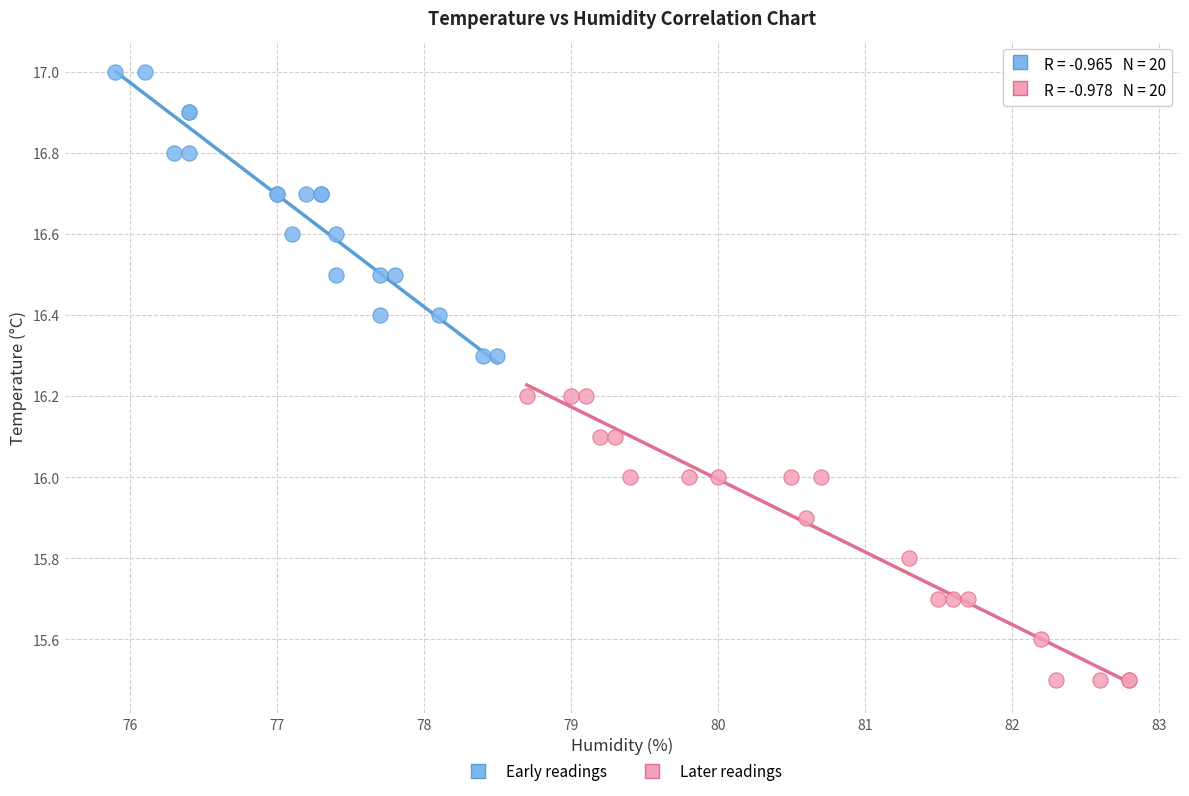

Which series reaches the maximum Y coordinate?

Early readings